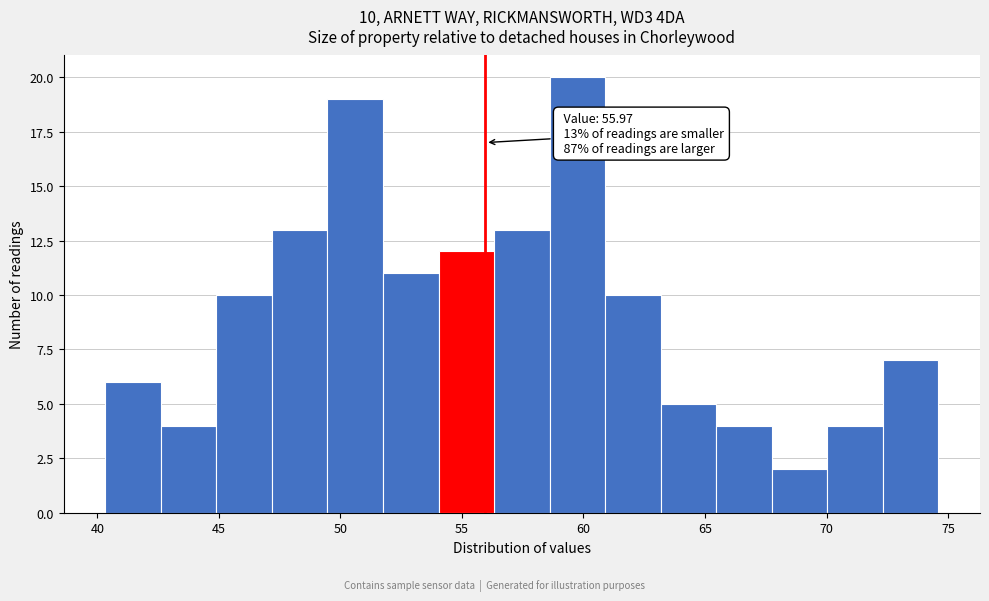

Which range on the x-axis has the tallest bar?

58.5 to 61.0